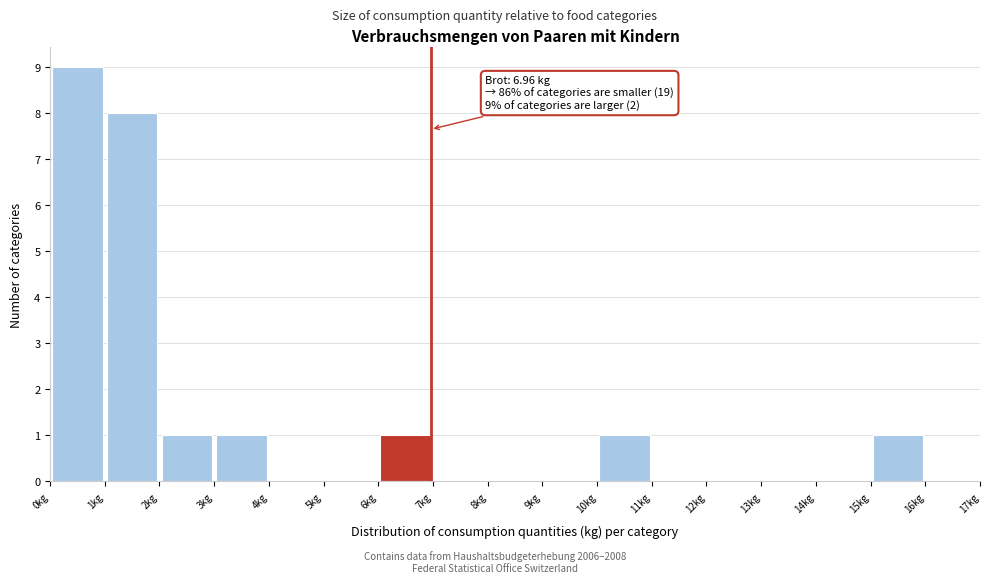

Over which range of the x-axis is the bar tallest?

0 to 1